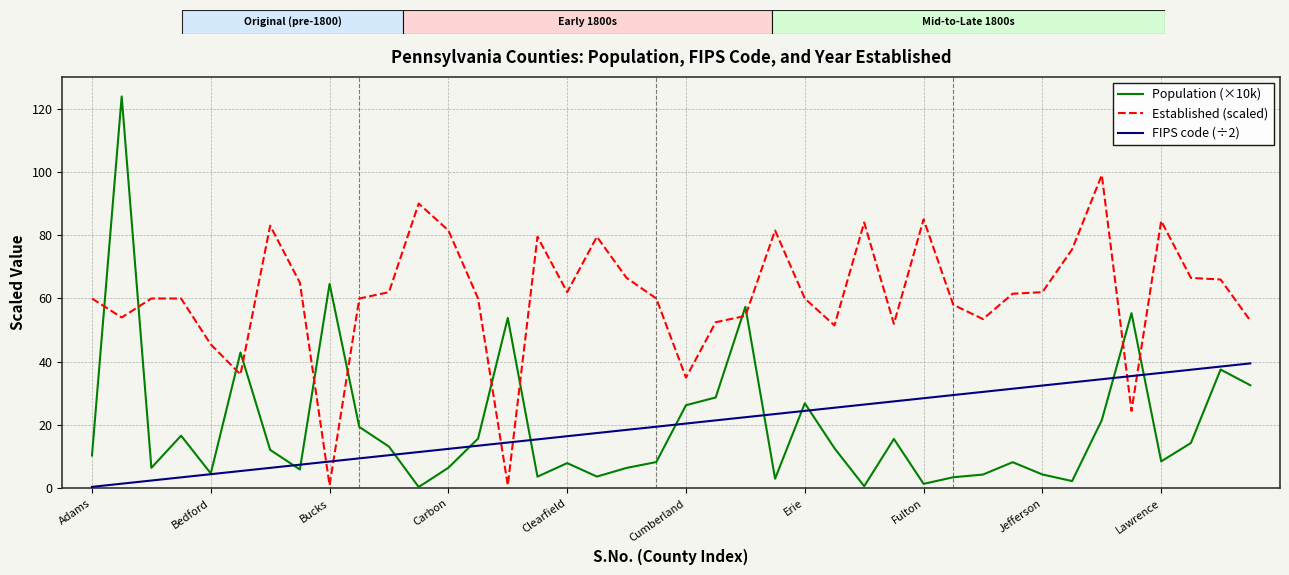

Which series has the largest total across all categories?

Established (scaled)